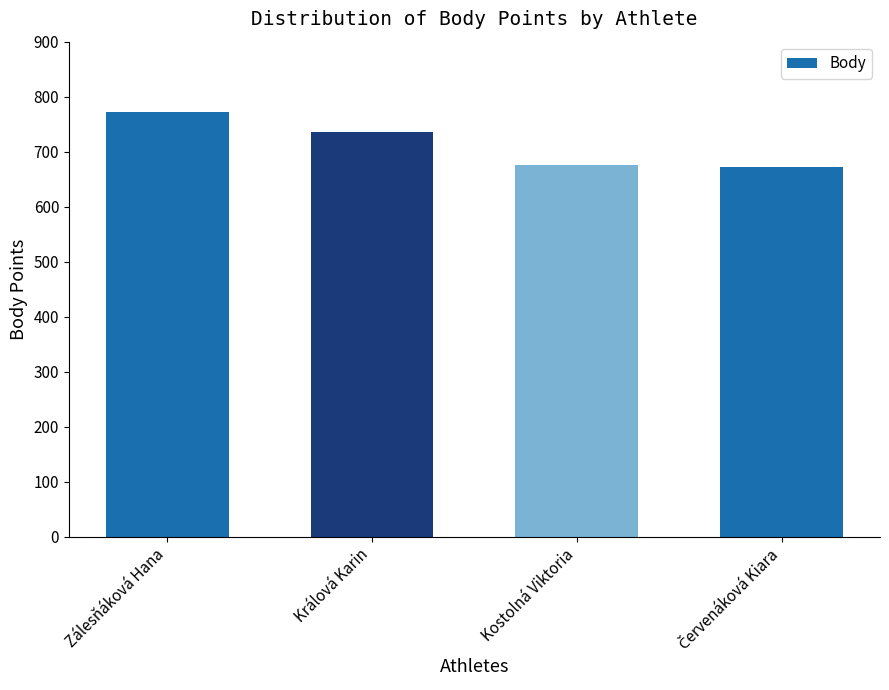

What is the label of the 3rd bar from the right?

Králová Karin